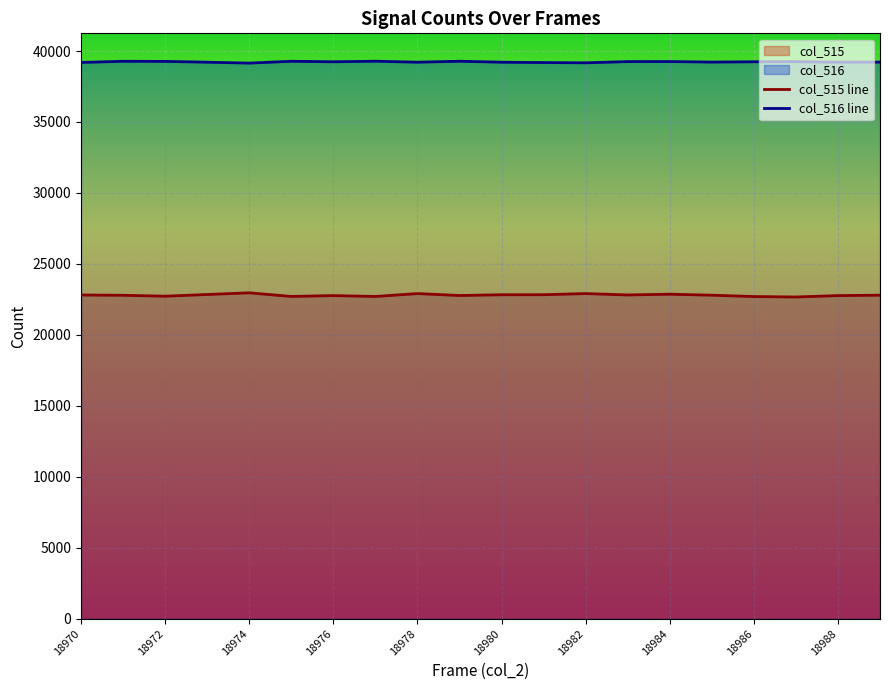

How many values in the col_515 line series exceed 22799?

9